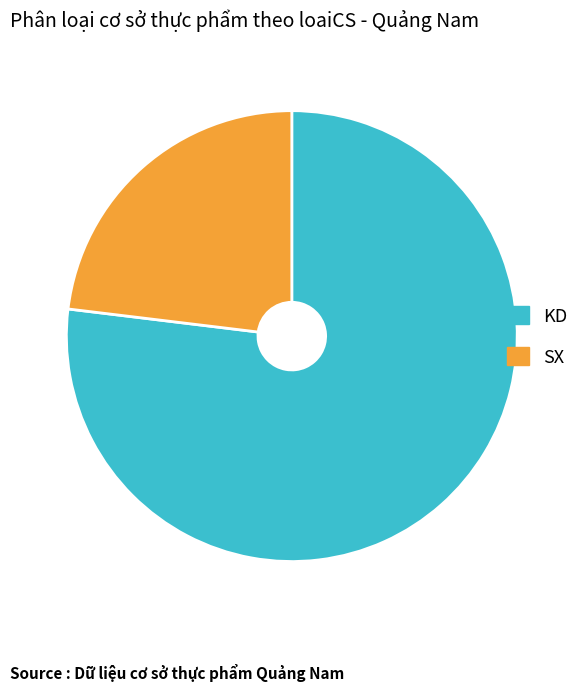

Rank the categories by value from lowest to highest.

SX, KD